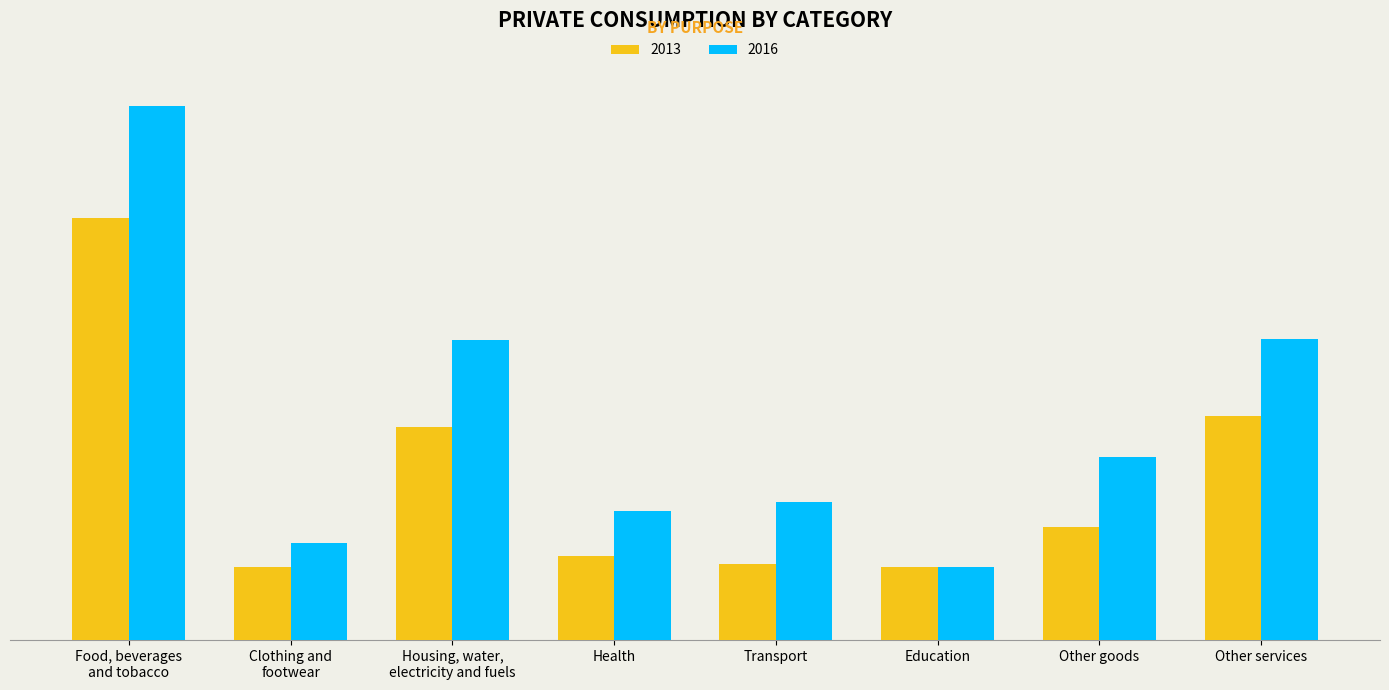

List the labels in order of 2013 value, largest first.

Food, beverages
and tobacco, Other services, Housing, water,
electricity and fuels, Other goods, Health, Transport, Education, Clothing and
footwear